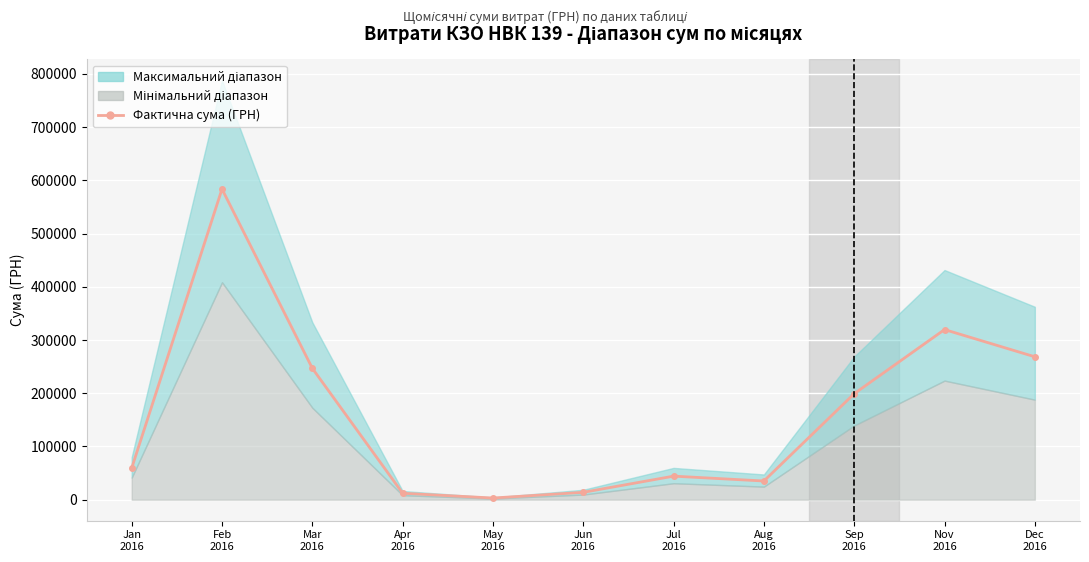

What is the change in value from Mar
2016 to Jul
2016?

-202582.5